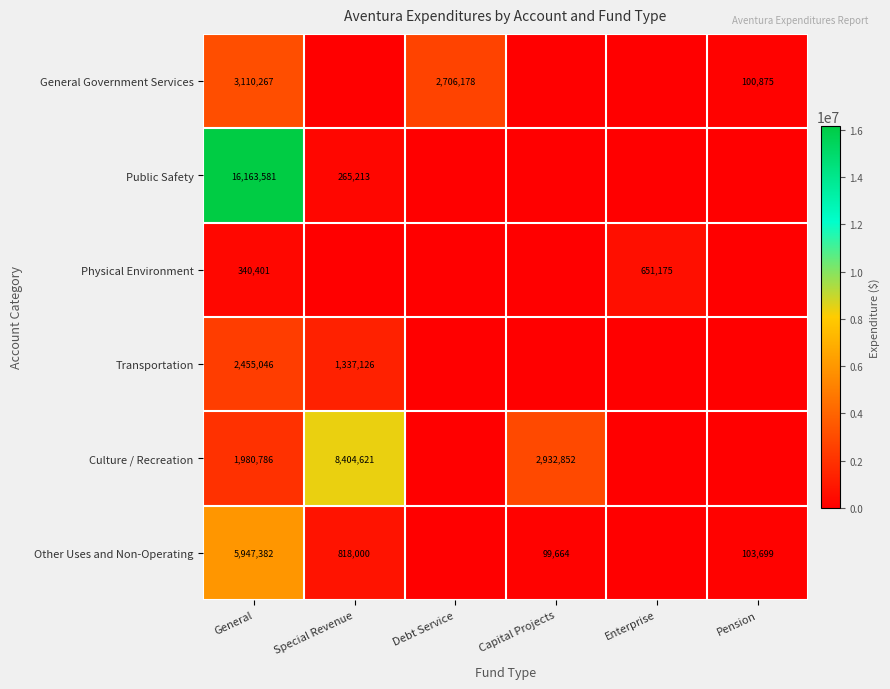

What is the total value across all series at General?

29997463